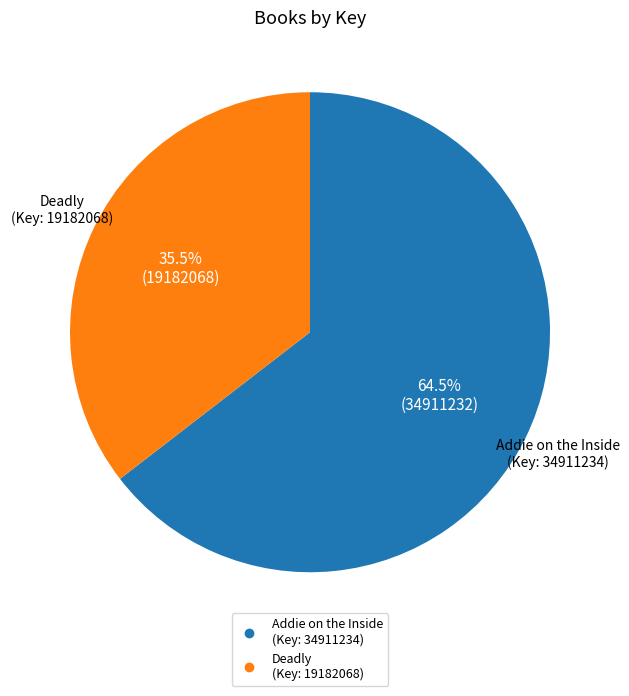

Is the sum of Deadly (Key: 19182068) and Addie on the Inside (Key: 34911234) greater than half?

Yes